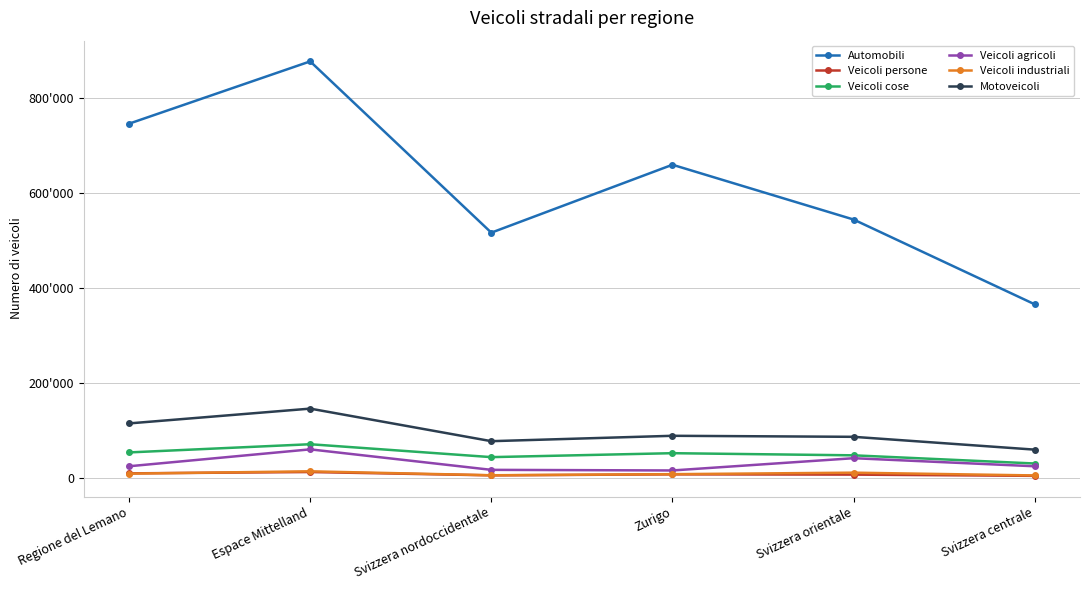

Does the chart have visible grid lines?

Yes